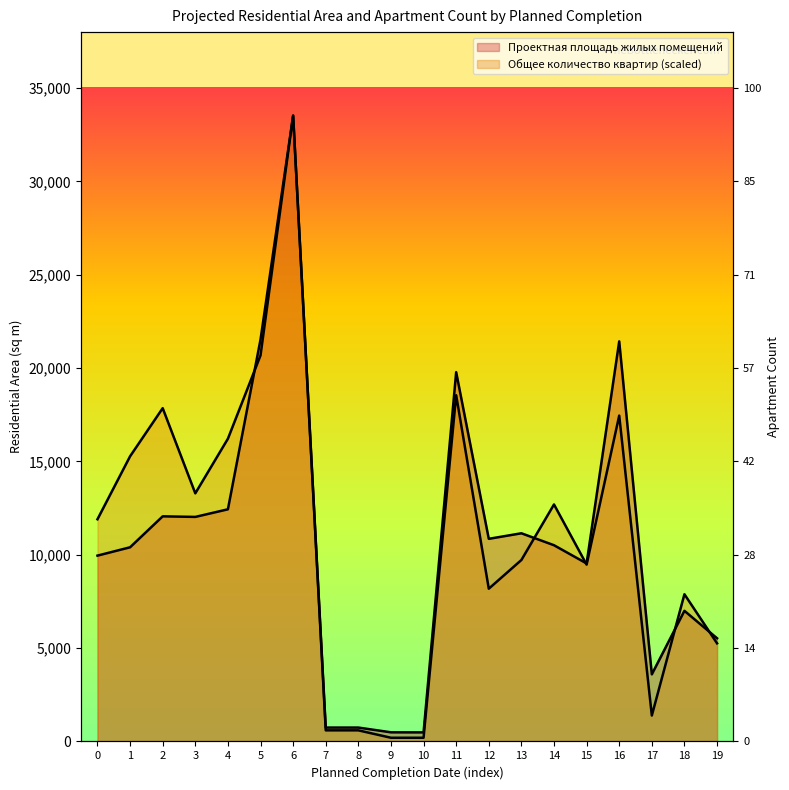

Which series ends up on top after the final intersection of Проектная площадь жилых помещений and Общее количество квартир объекта?

Проектная площадь жилых помещений